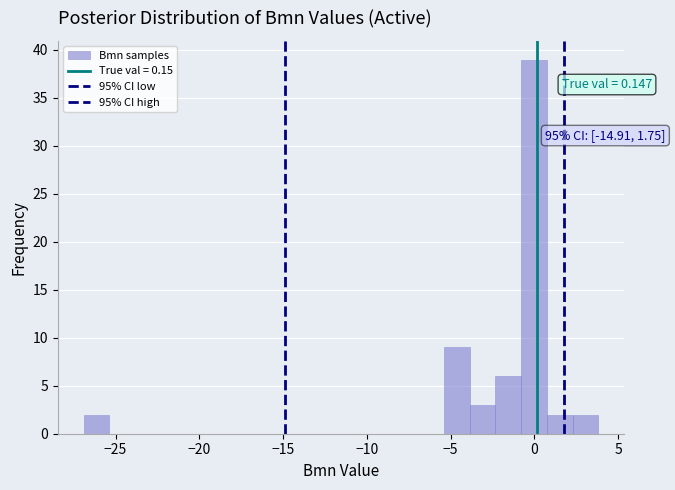

Read against the x-axis, roughly where is the centre of the tallest bar?

0.0